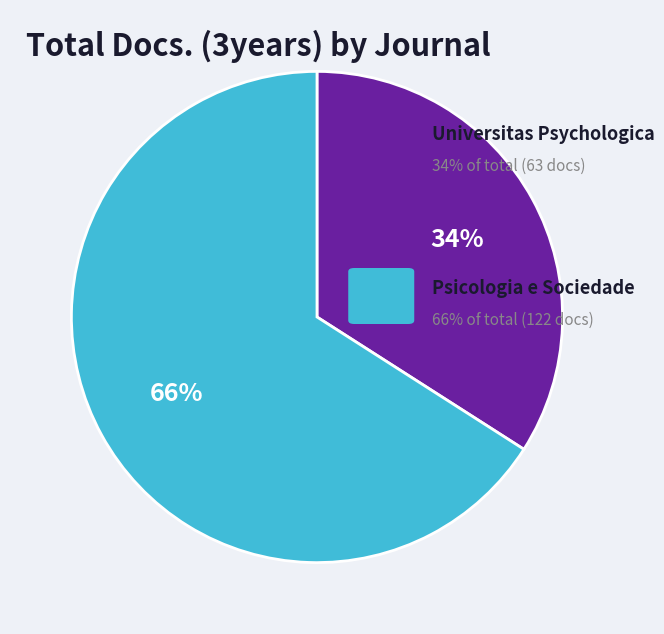

To the nearest percent, what is the average slice percentage?

50%